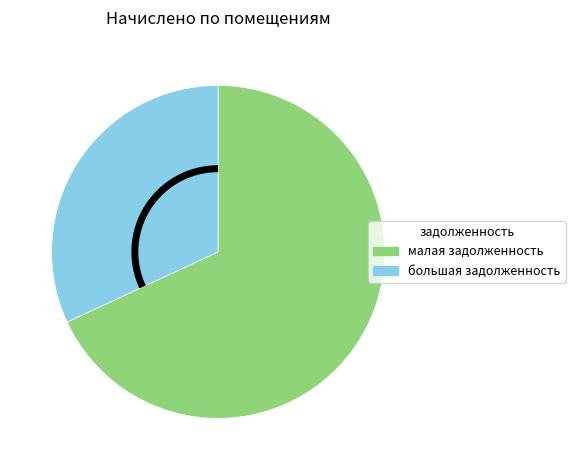

Combined, do 12 and 9 account for over 50%?

No